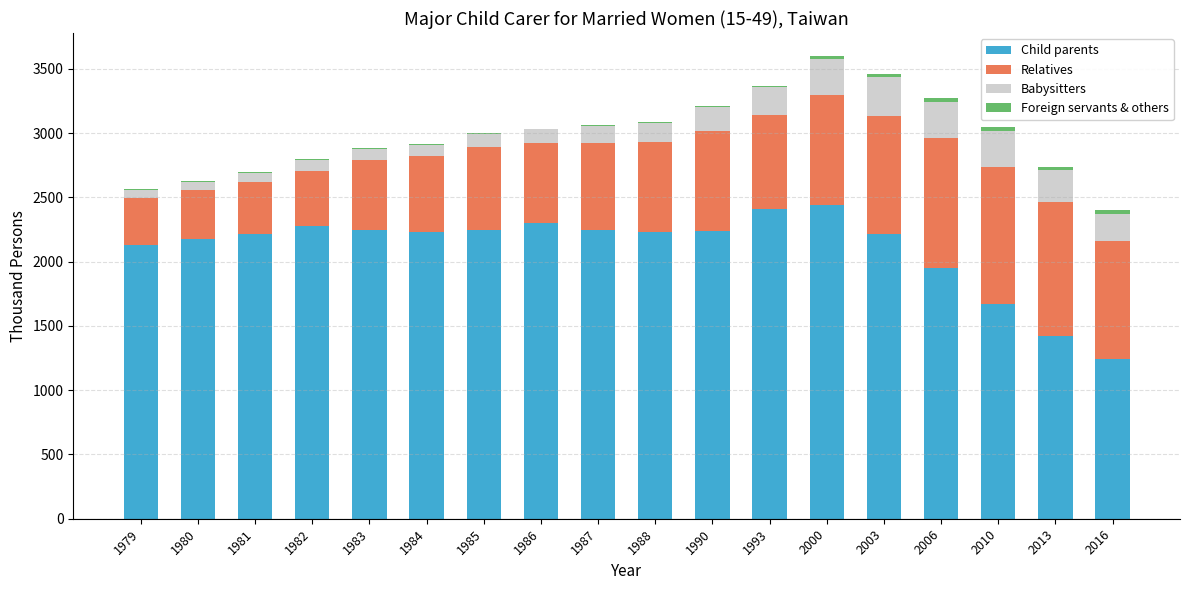

True or false: Child parents has a value of 2302.0 at 1986.

True